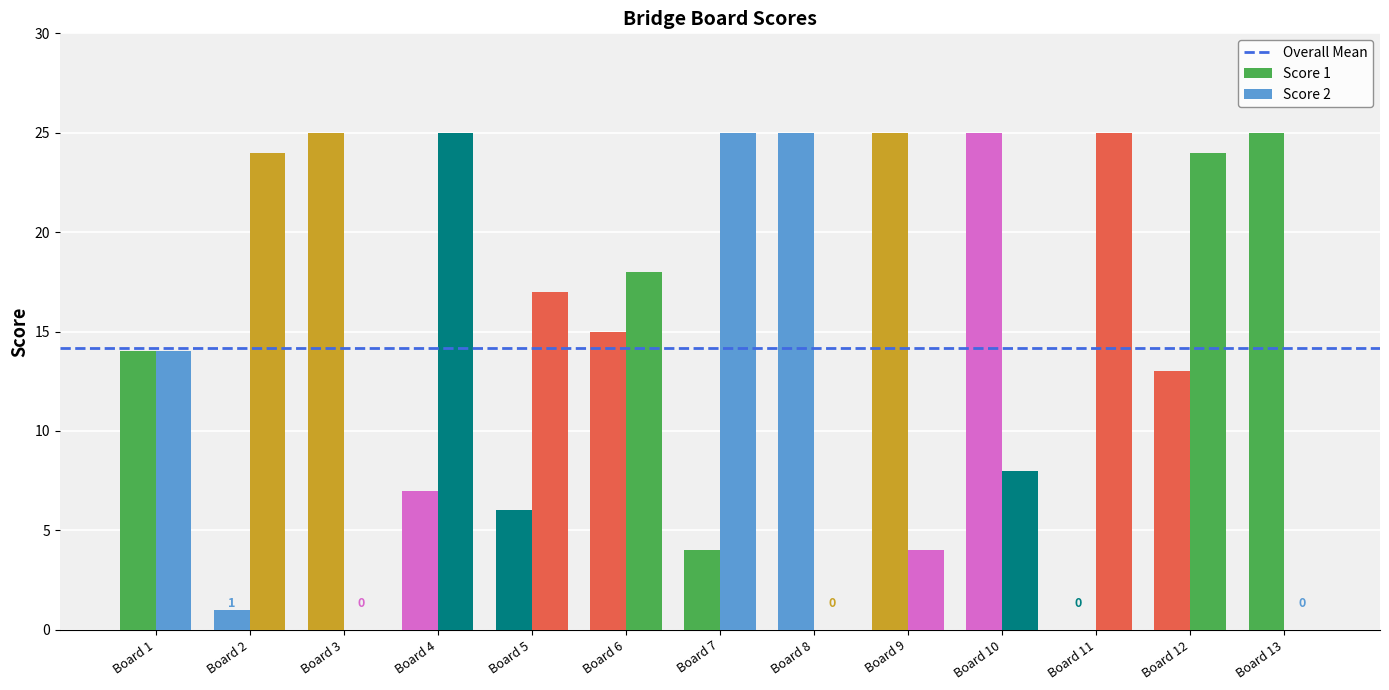

How many categories are shown in the chart?

13